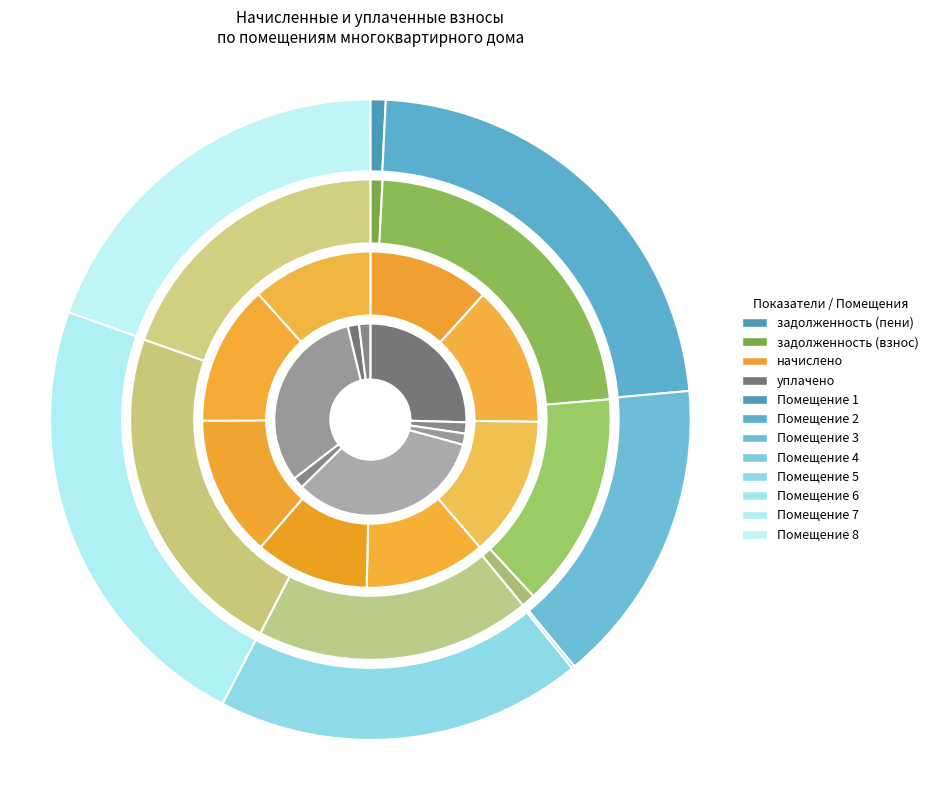

Which category has the smallest portion of the pie?

2